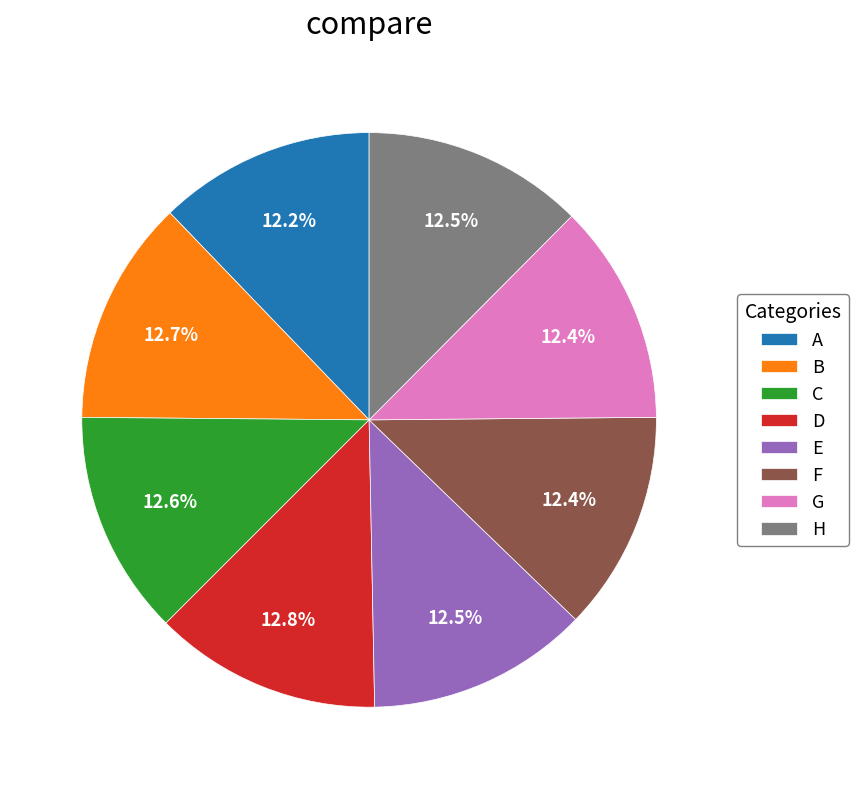

Is there any slice that represents more than half of the pie?

No